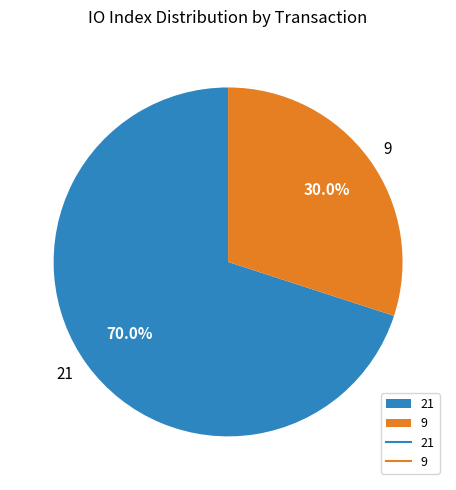

Rank the categories by value from highest to lowest.

21, 9